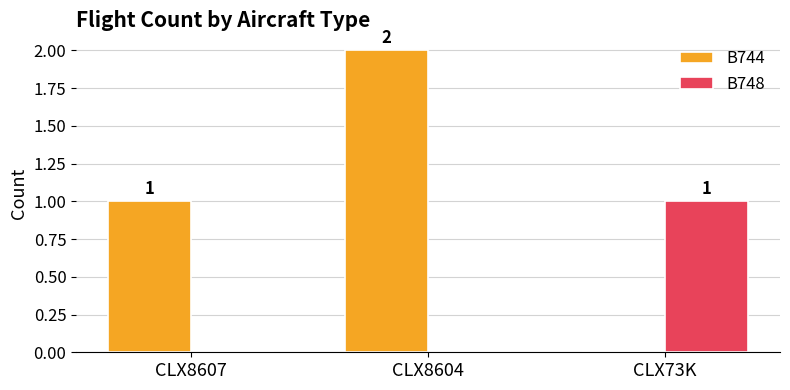

Between CLX8604 and CLX73K, which series saw the biggest shift?

B744